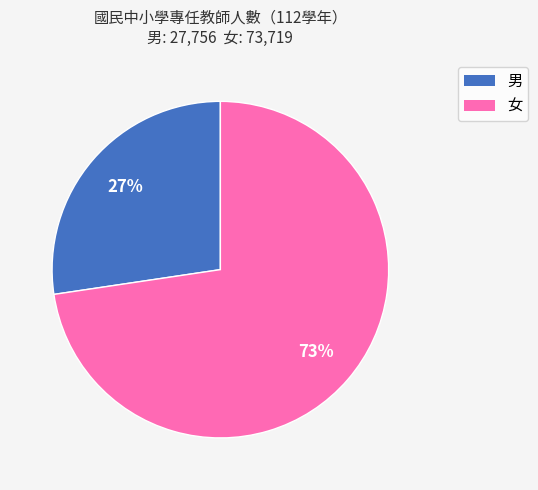

Is there any slice that represents more than half of the pie?

Yes